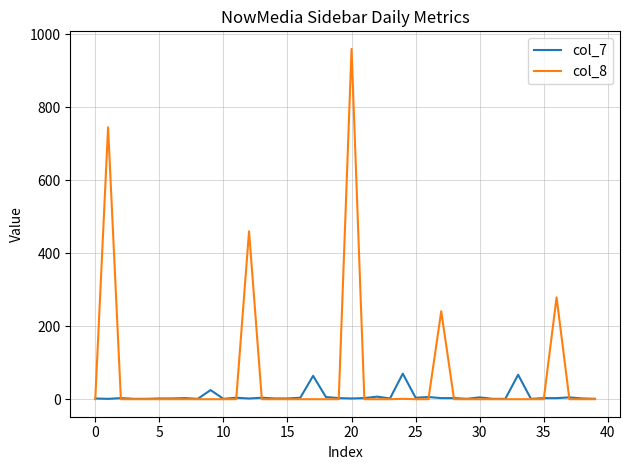

Count the number of data series in this chart.

2